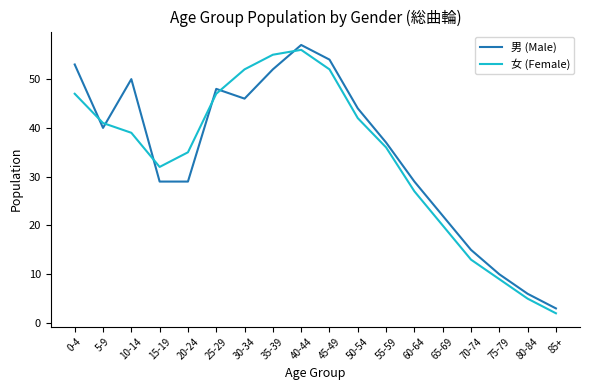

The 女 (Female) series shows 13 at 70-74. True or false?

True